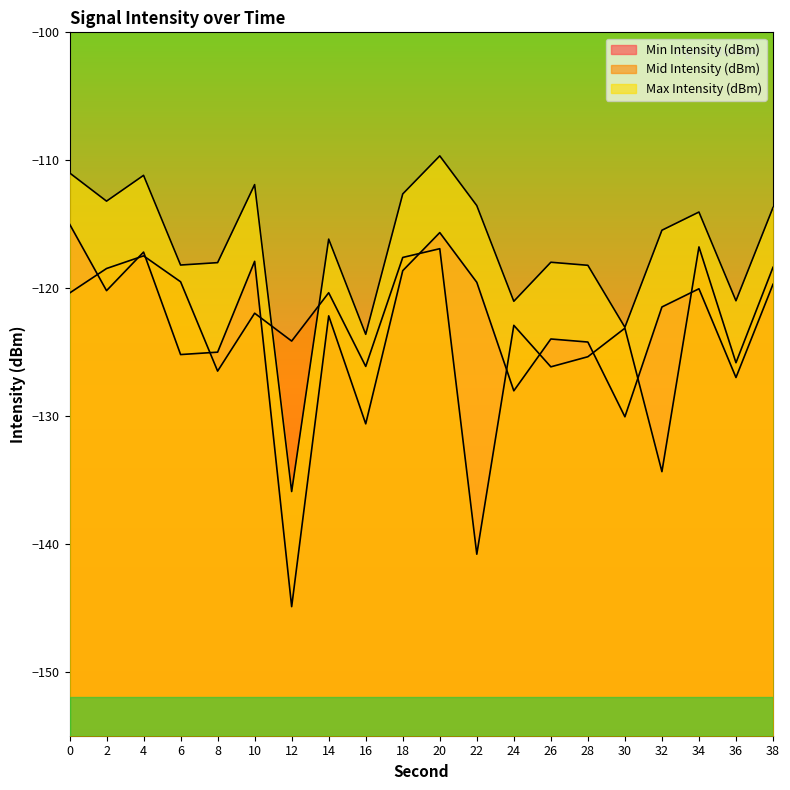

What is the total value across all series at 16?

-380.3